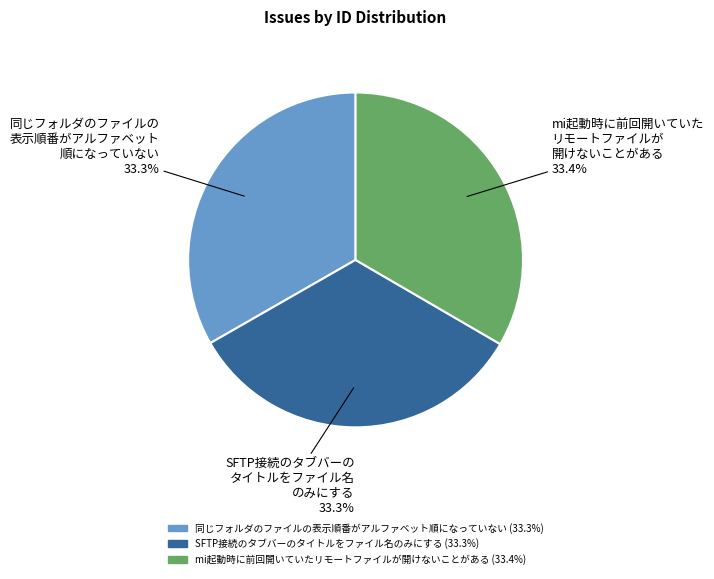

Is there a majority slice in this chart?

No